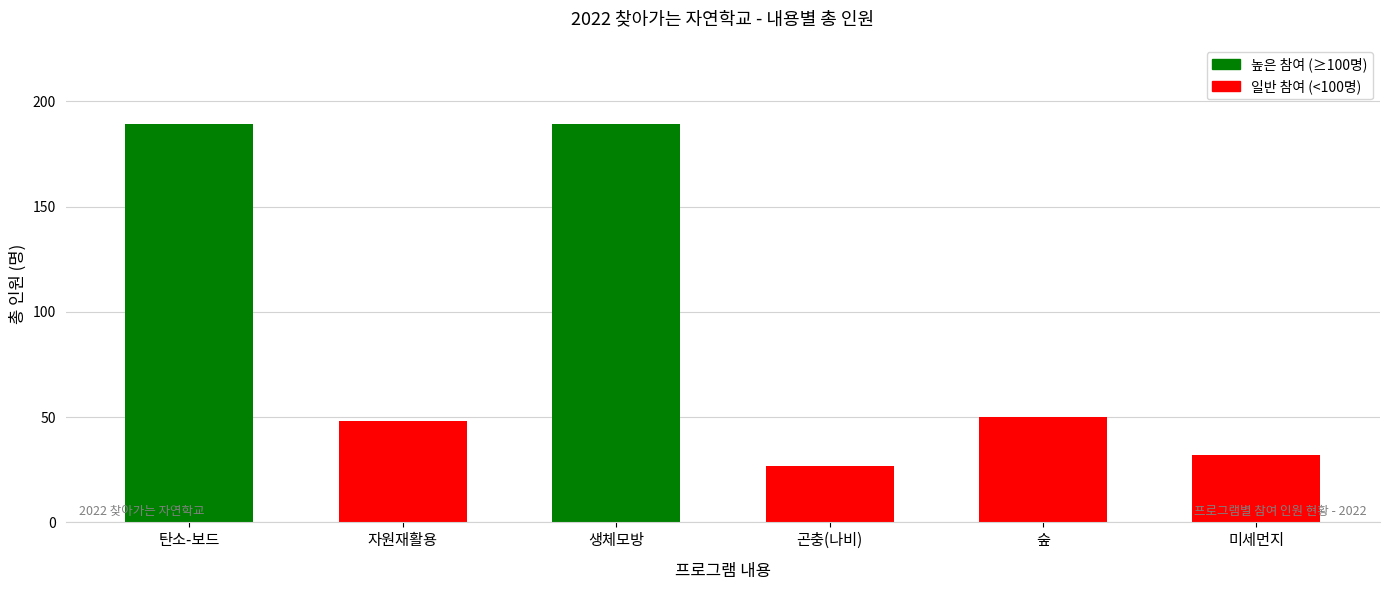

What is the label of the 5th bar from the right?

자원재활용